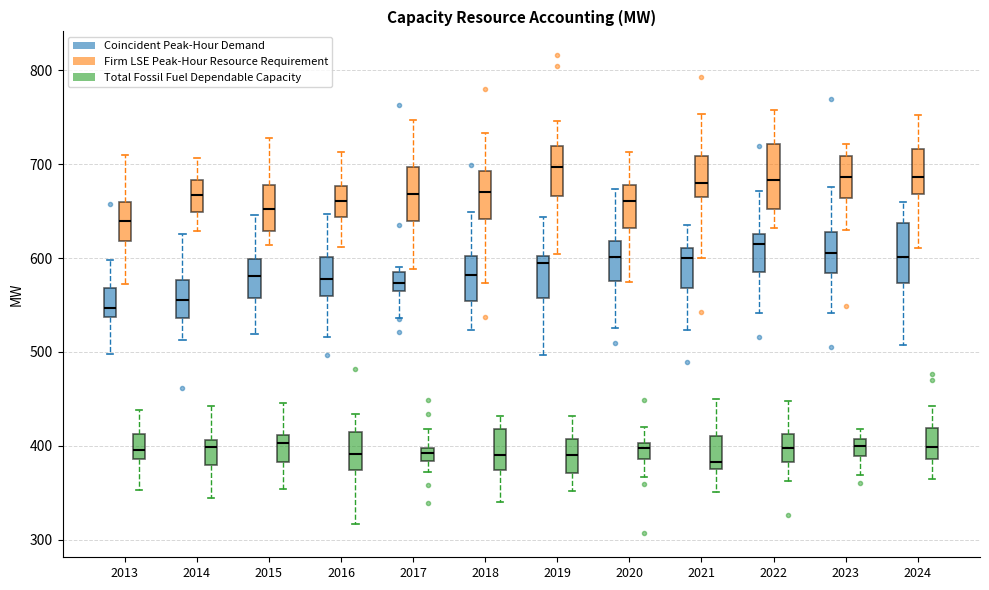

Where does the median line of the box for 2013 (Coincident Peak-Hour Demand) sit on the y-axis? The values are not printed on the chart, so give them approximately, as read against the axis.

550